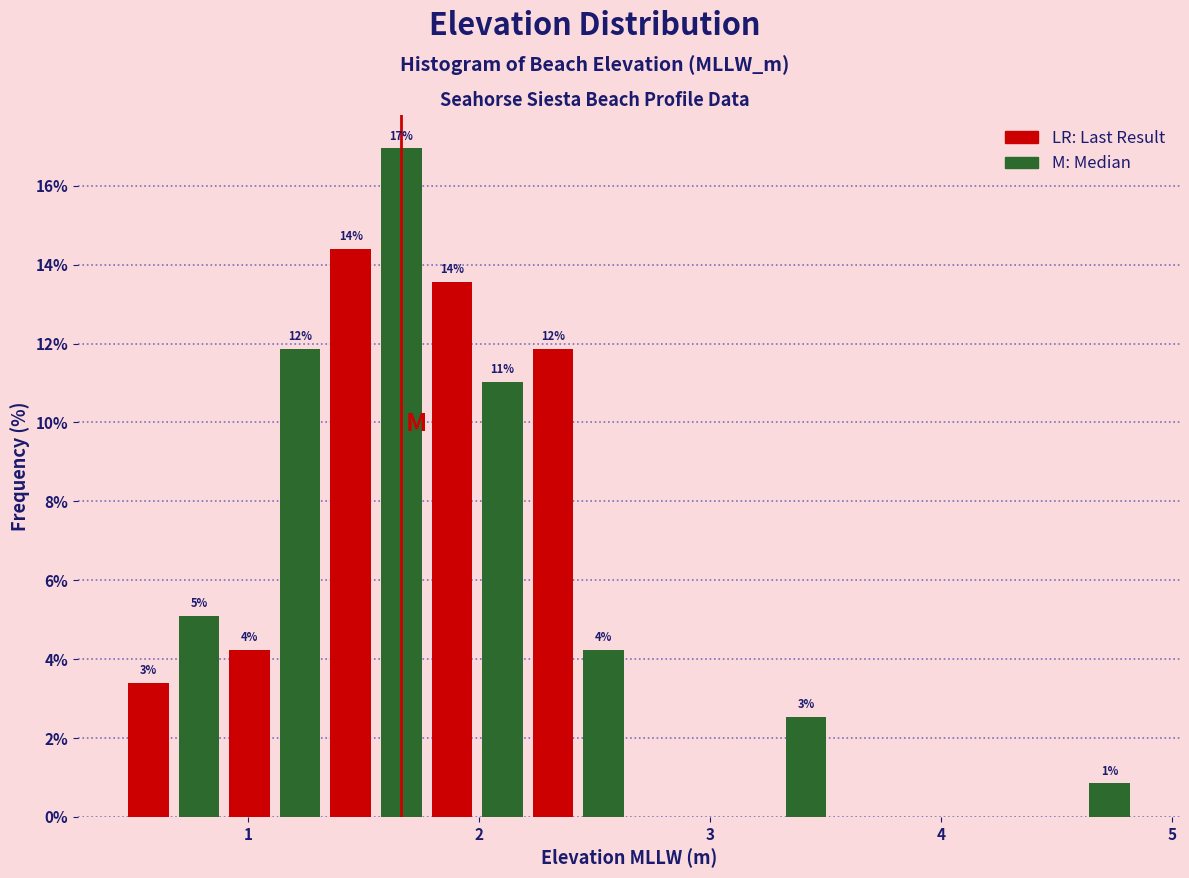

Read against the x-axis, roughly where is the centre of the tallest bar?

1.7